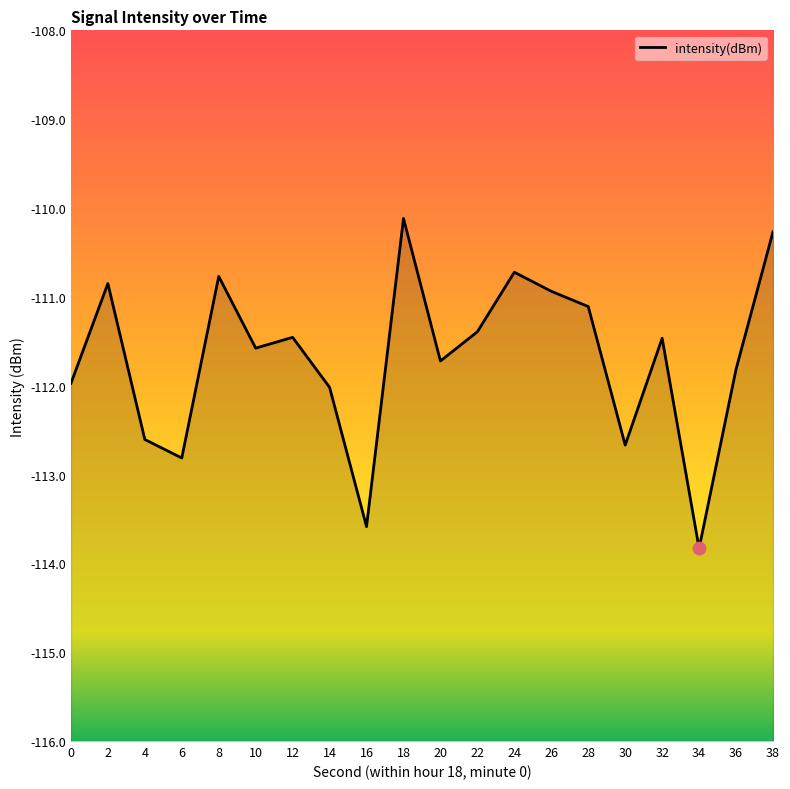

Which has a higher value, 26 or 28?

26